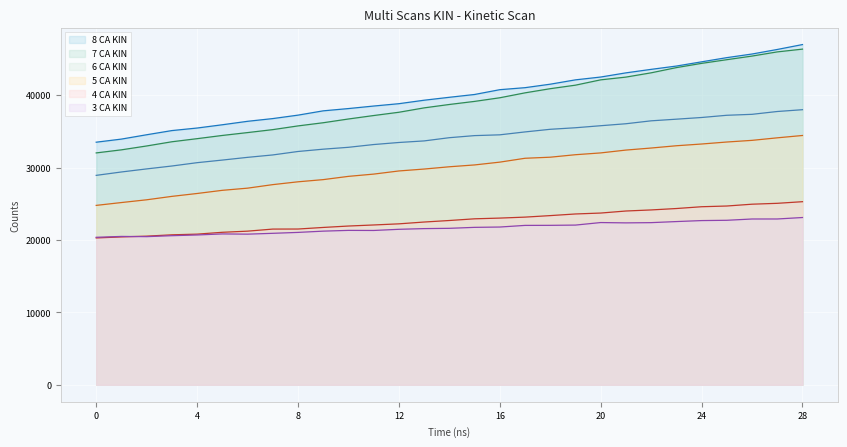

The 7 CA KIN series shows 55184.9 at 8. True or false?

False